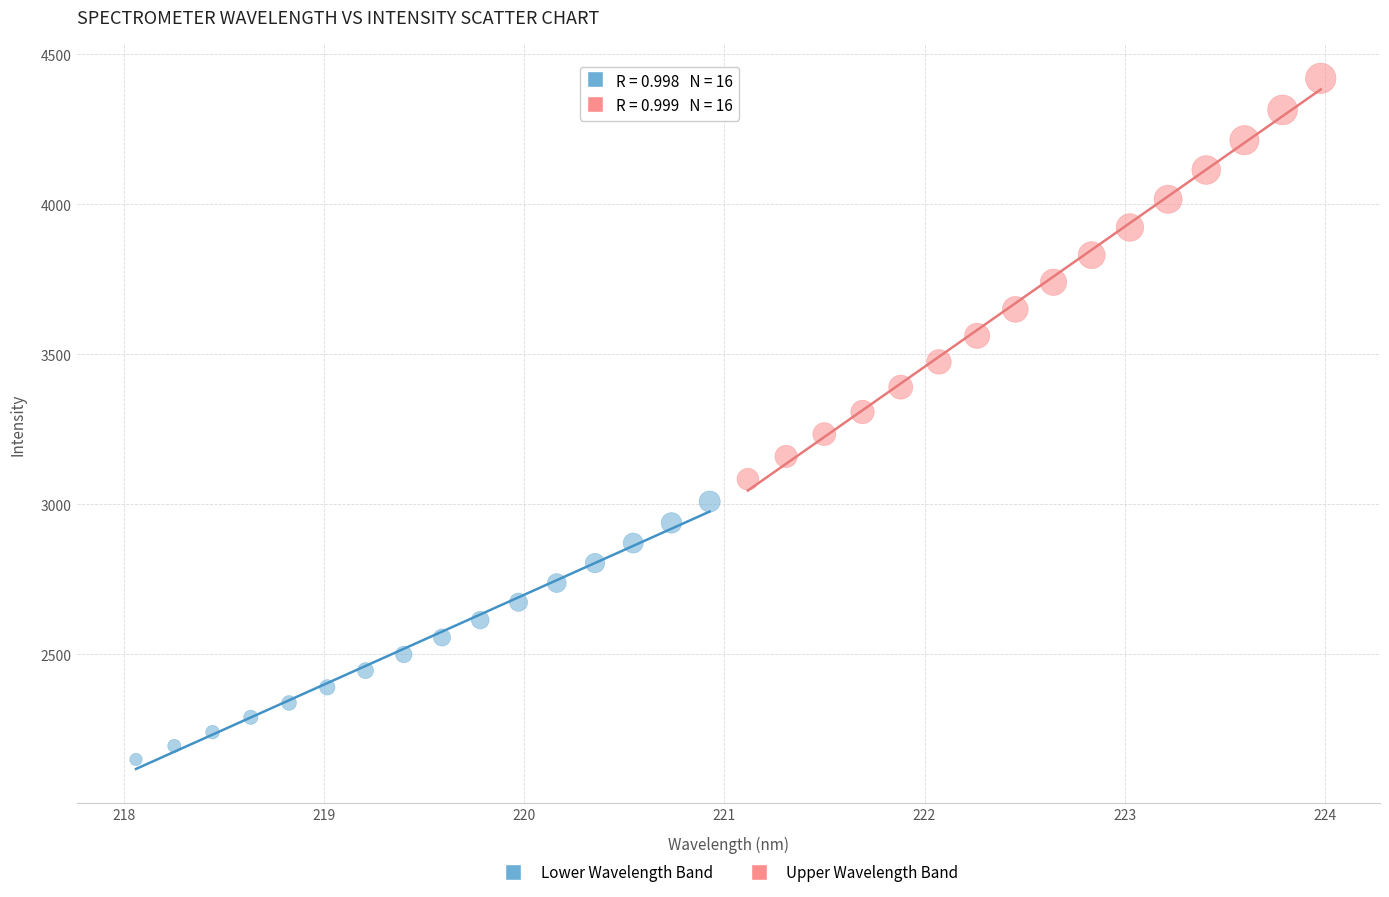

Which series has the largest Y range (max minus min)?

Upper Wavelength Band